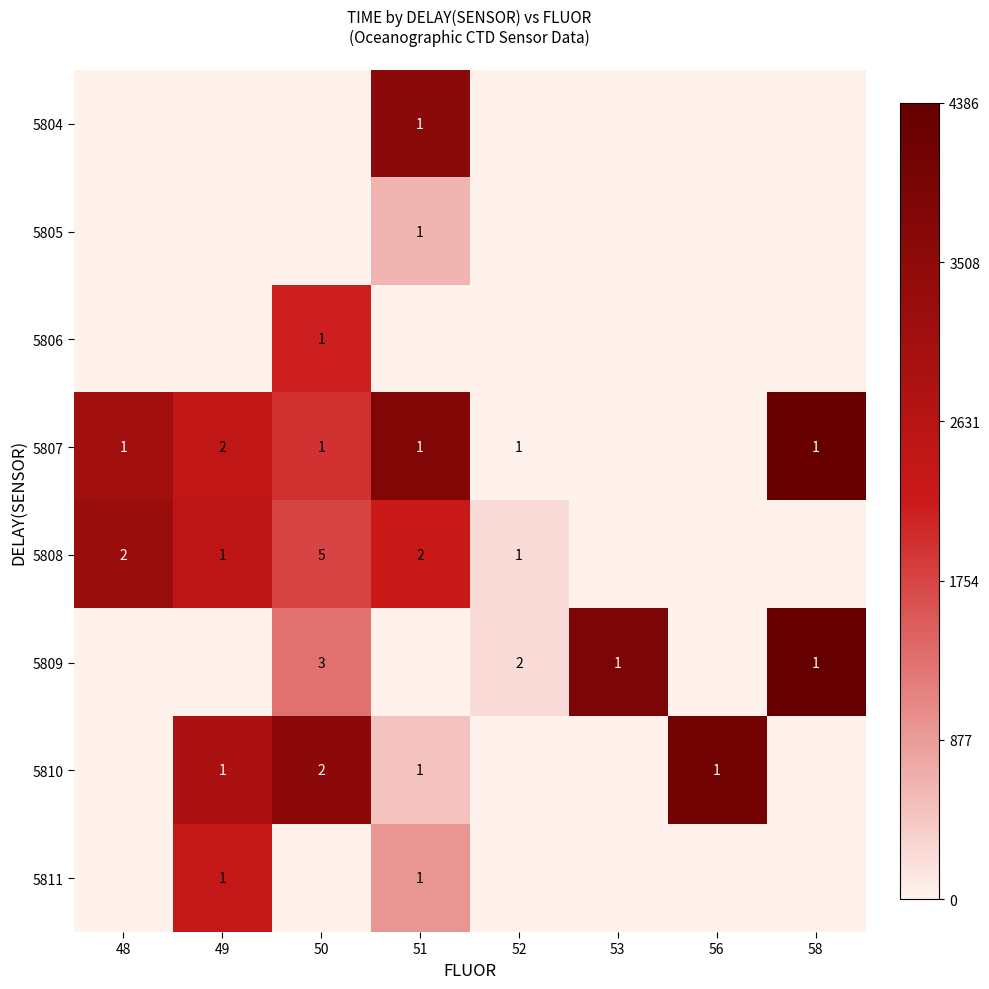

Is it true that 5809 equals 5 at 50?

False